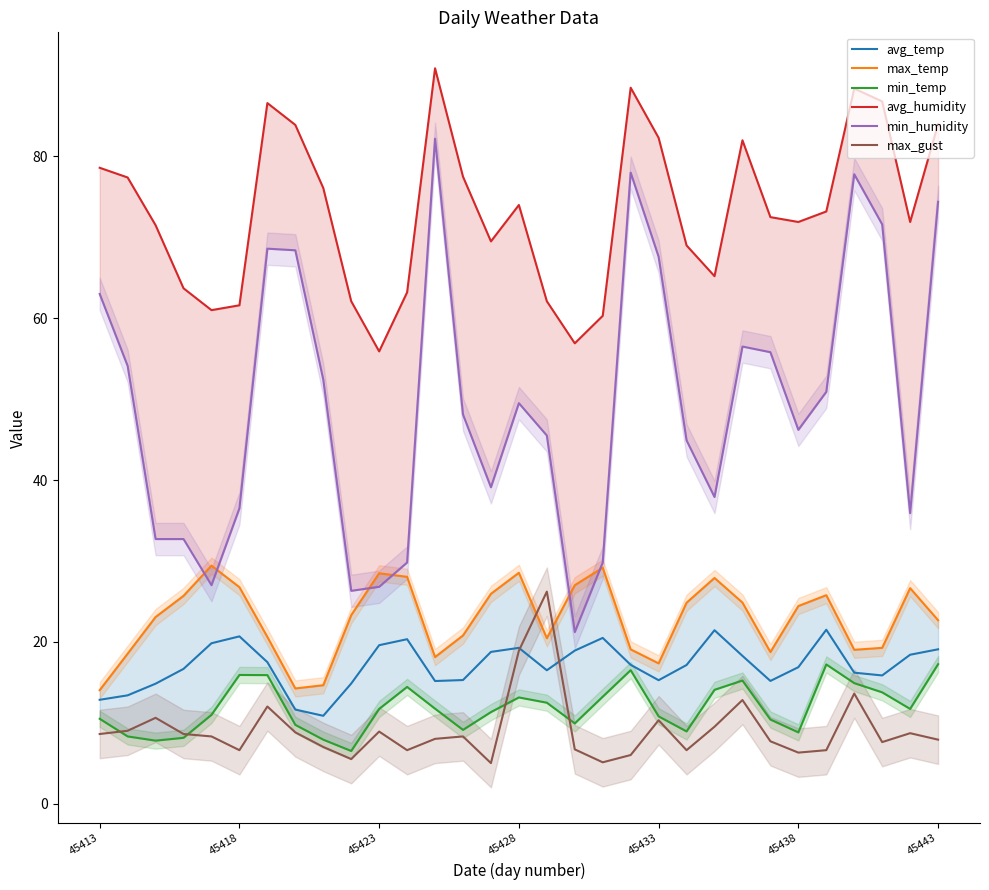

Does the chart display data point markers on the line(s)?

No